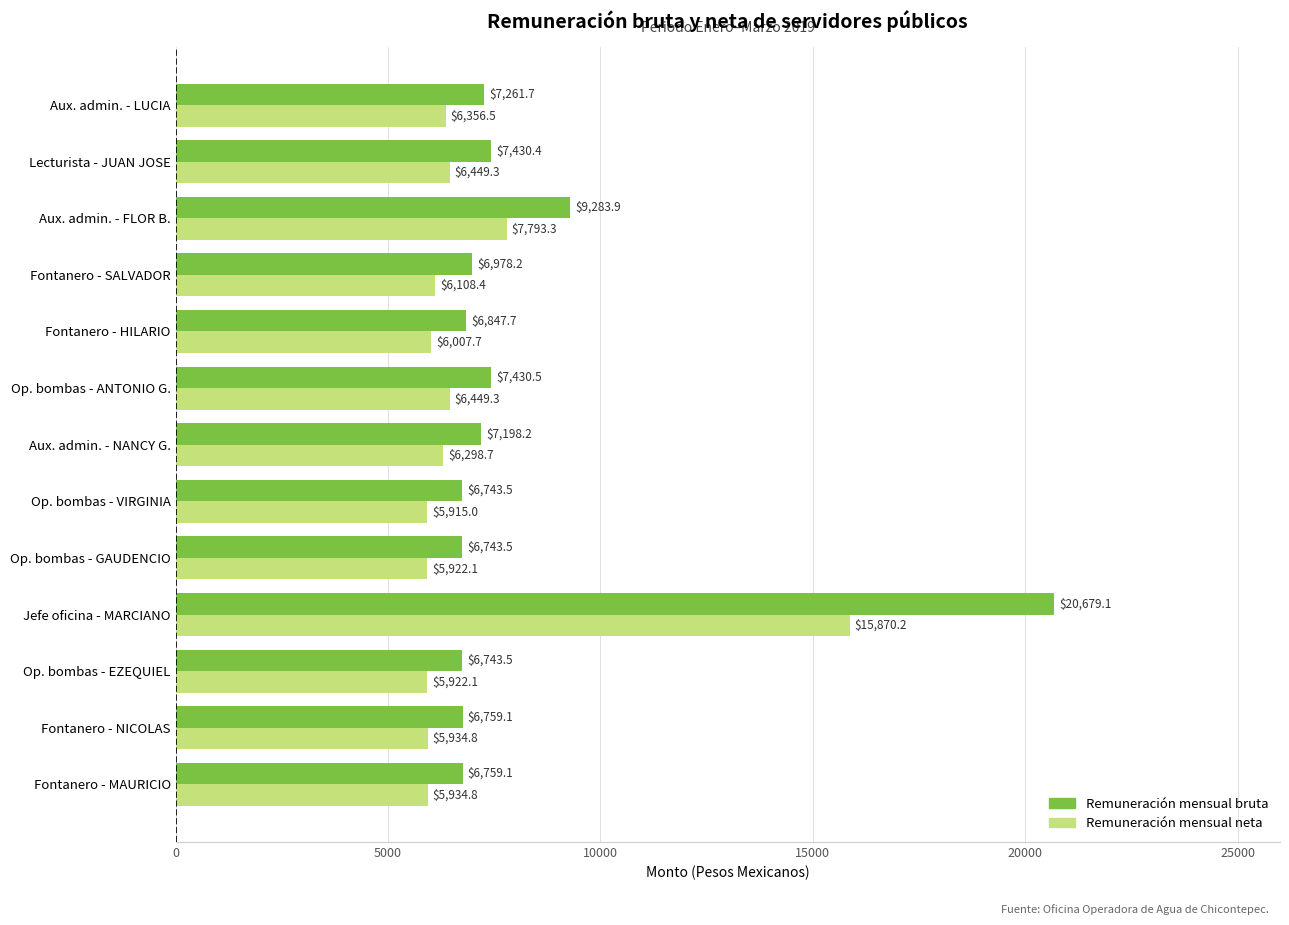

What is the difference between the highest and lowest values at Fontanero - HILARIO?

840.0